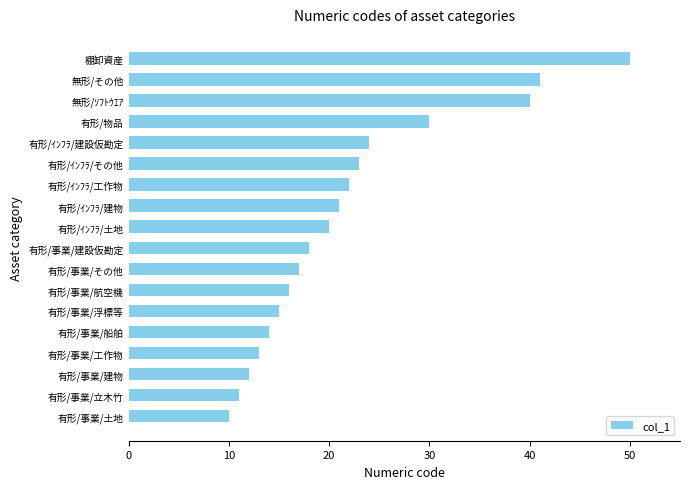

What is the sum of all values?

397